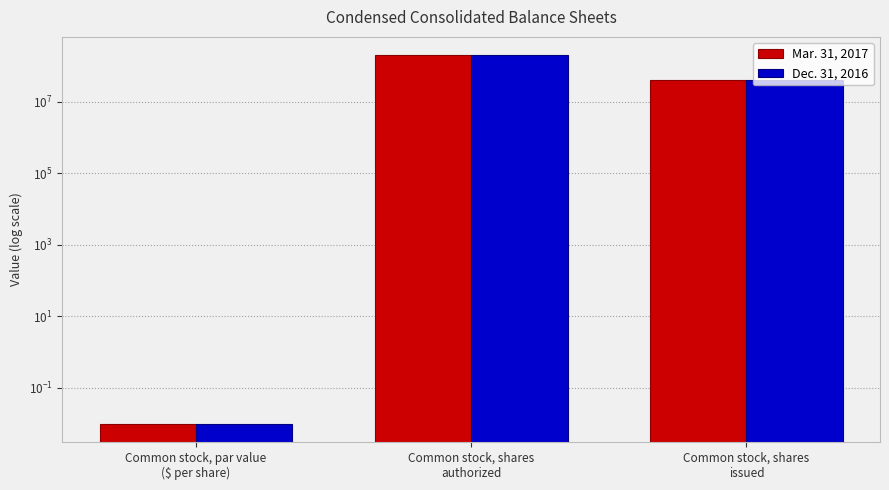

How many values in the Mar. 31, 2017 series are below 40255082?

1